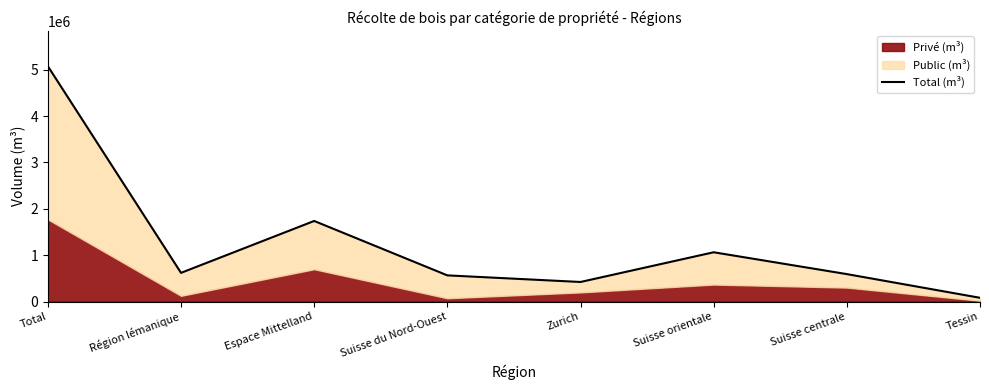

What is the smallest value displayed?

80440